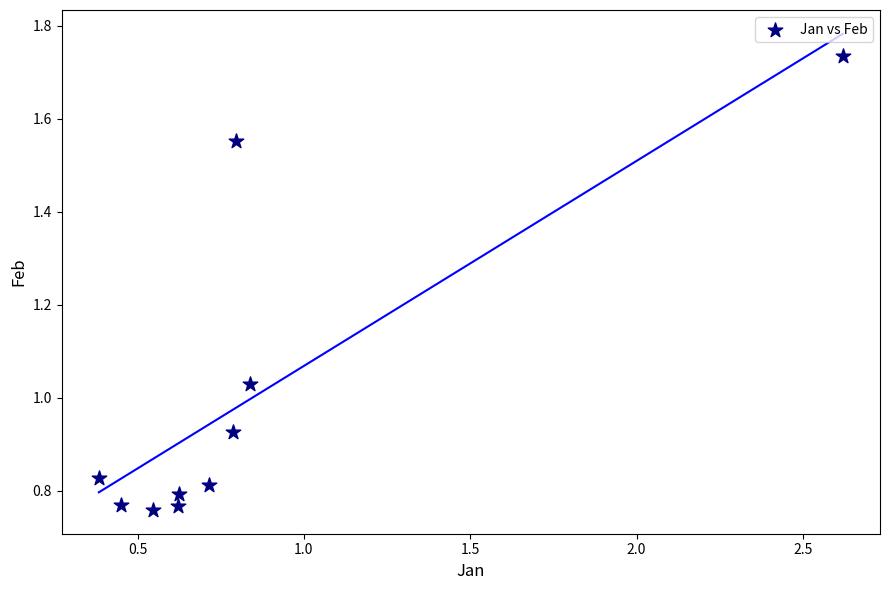

What is the range of X values (max minus min)?

2.2